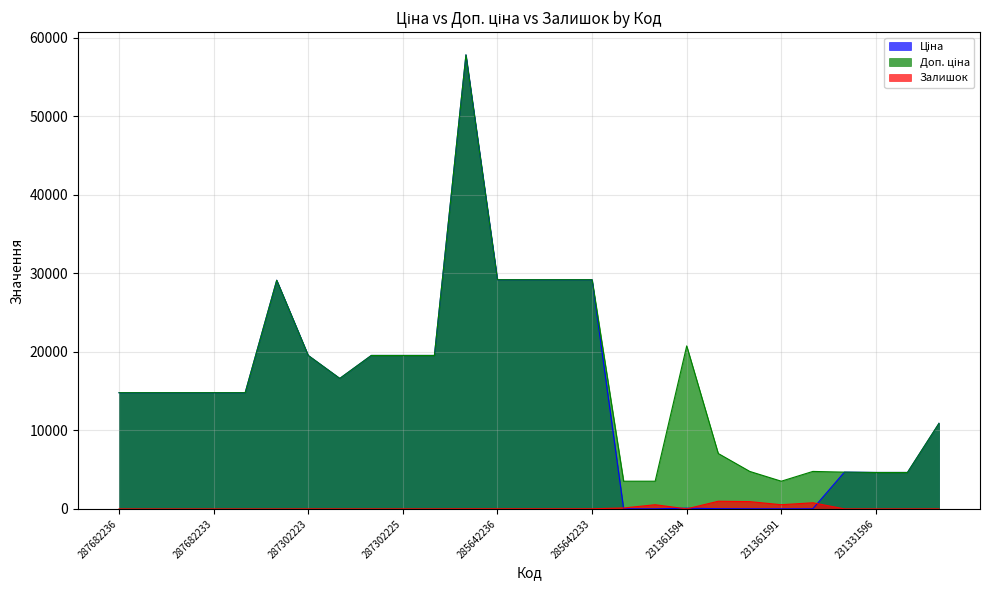

What is the difference between the Доп. ціна values at 287292222 and 287302223?

2924.8